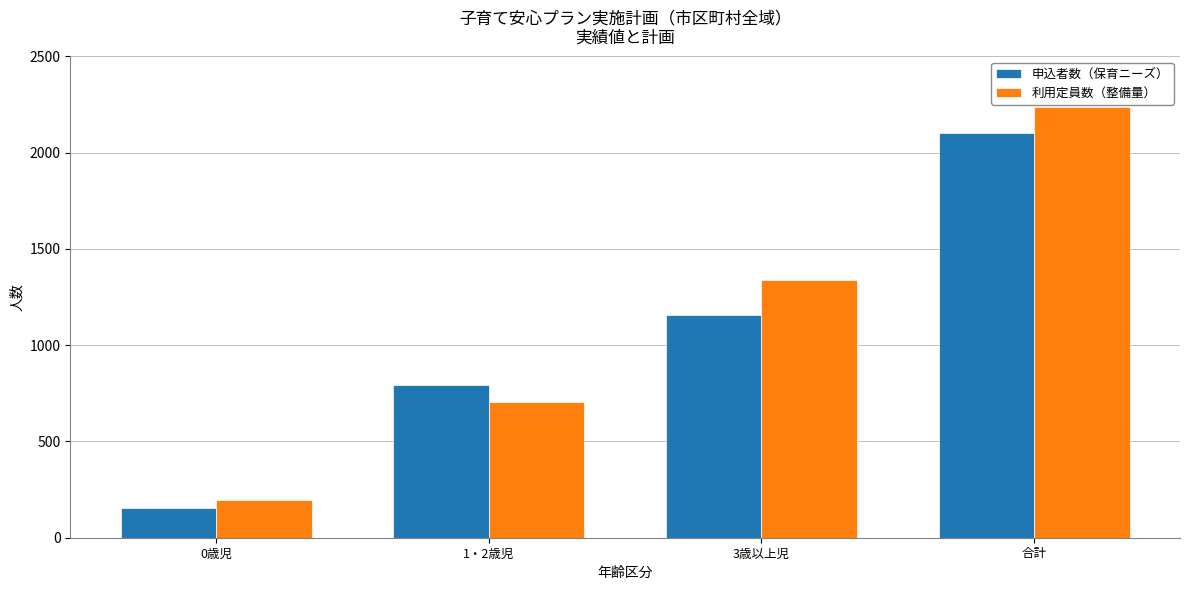

What is the total value across all series at 合計?

4342